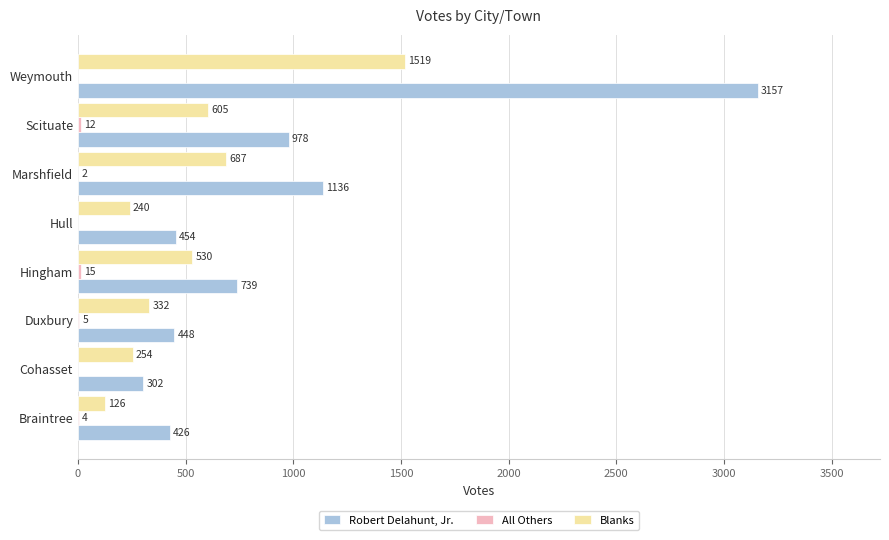

What is the sum of the Robert Delahunt, Jr. values at Cohasset and Hingham?

1041